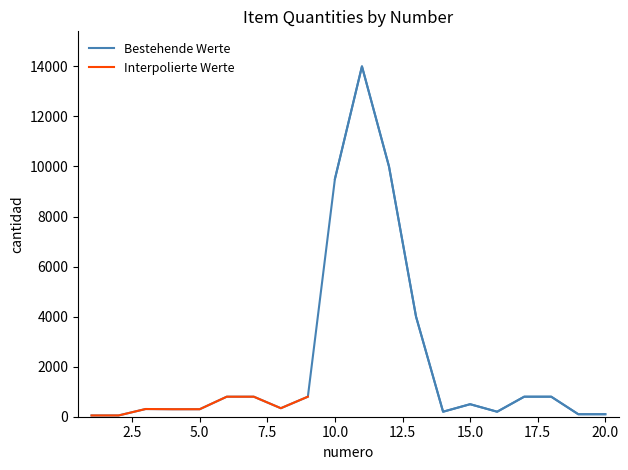

How many data points are less than 500?

10